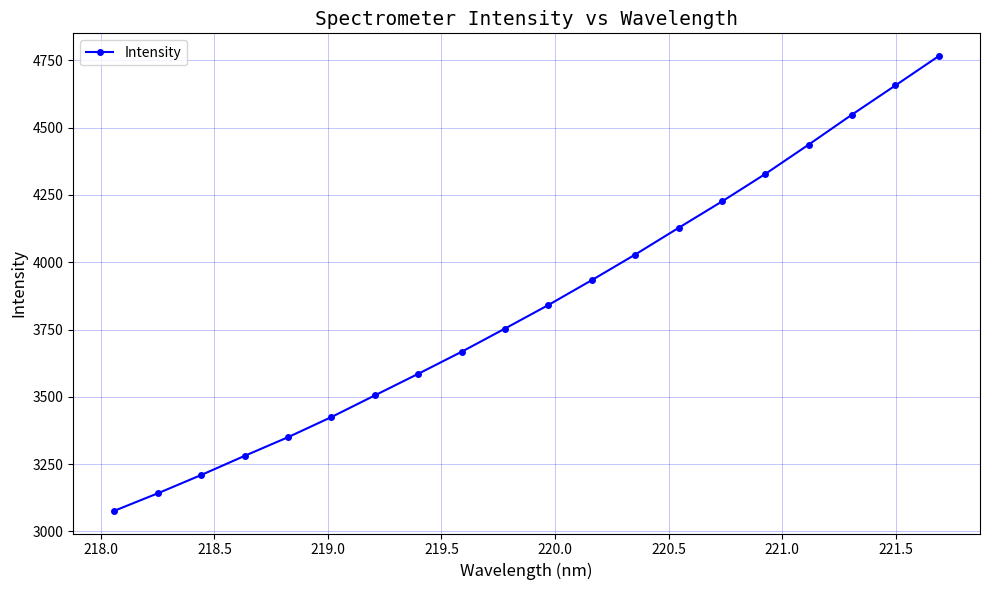

What is the minimum value shown in the chart?

3076.7